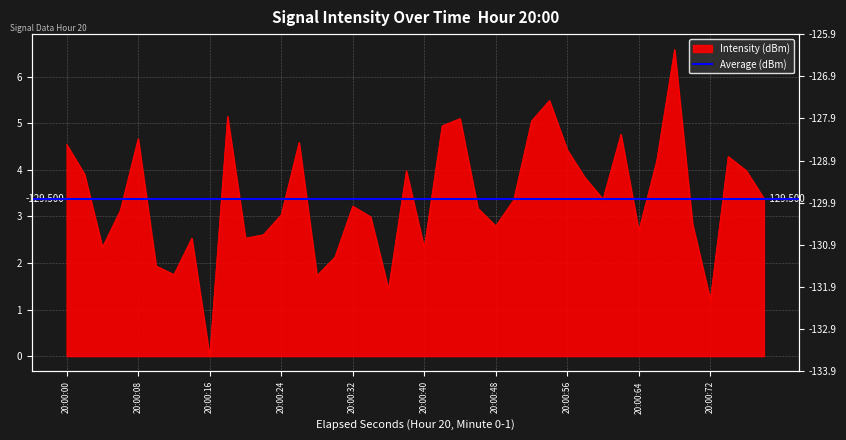

How many points are lower than both their immediate neighbors (excluding endpoints)?

11